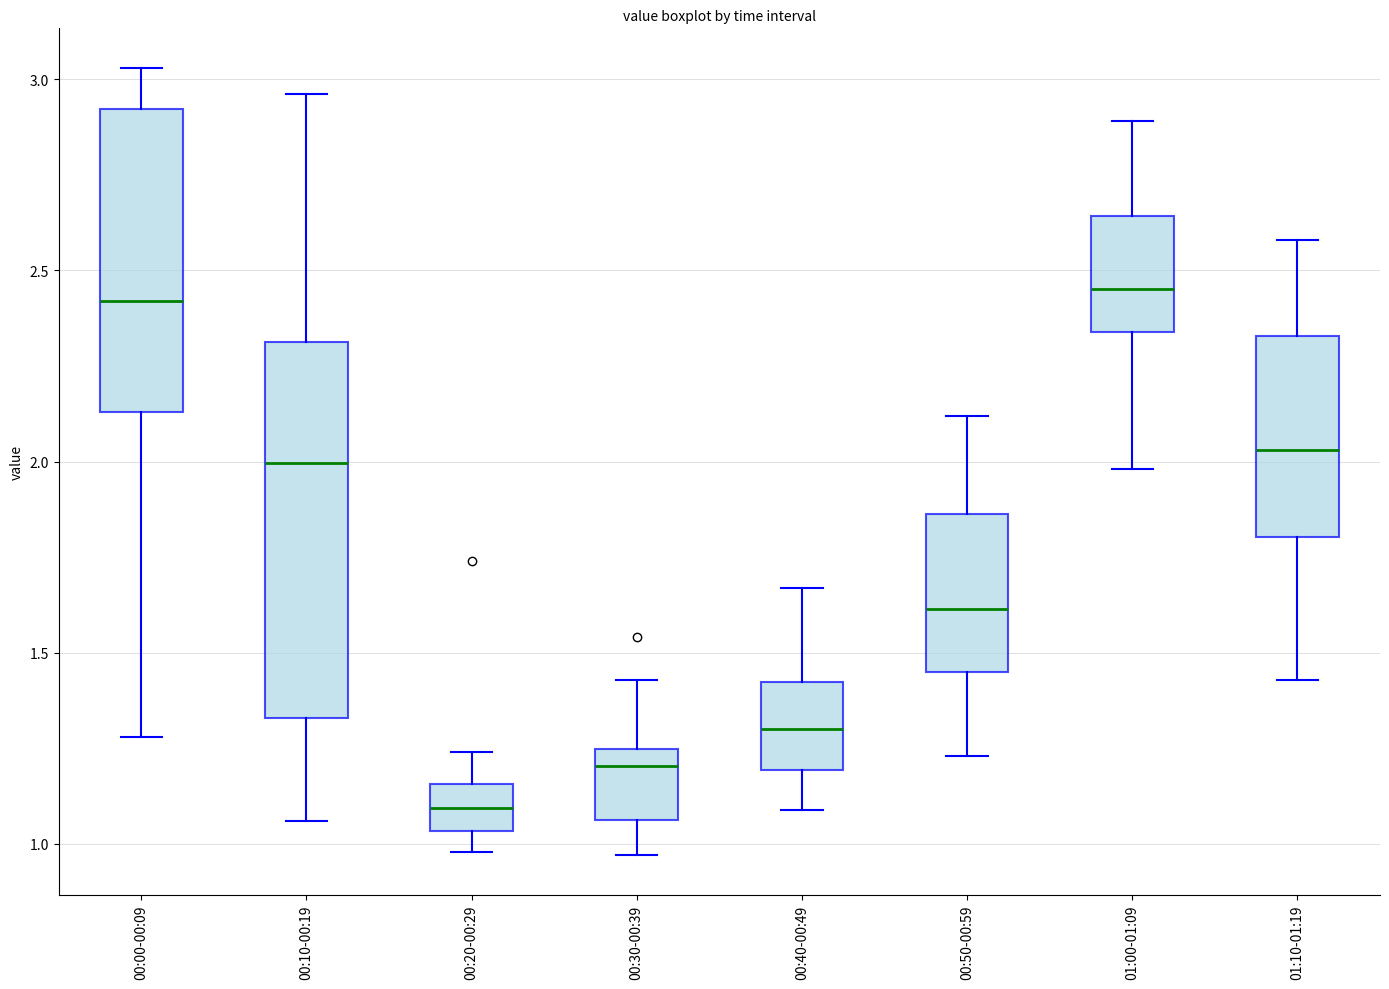

Comparing the boxes themselves (not the whiskers), which one is the tallest?

00:10-00:19